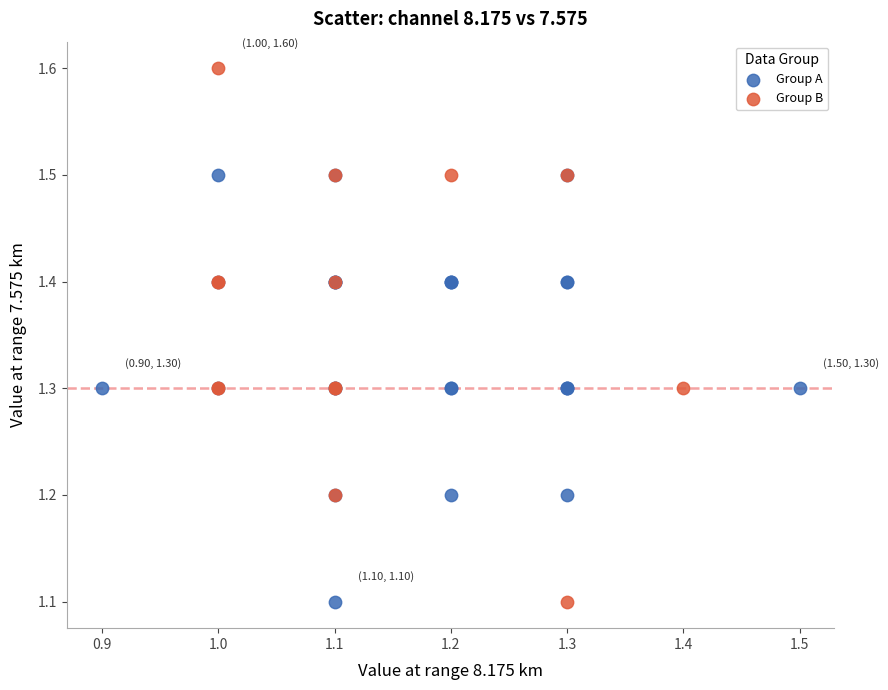

Which series contains the highest Y value?

Group B